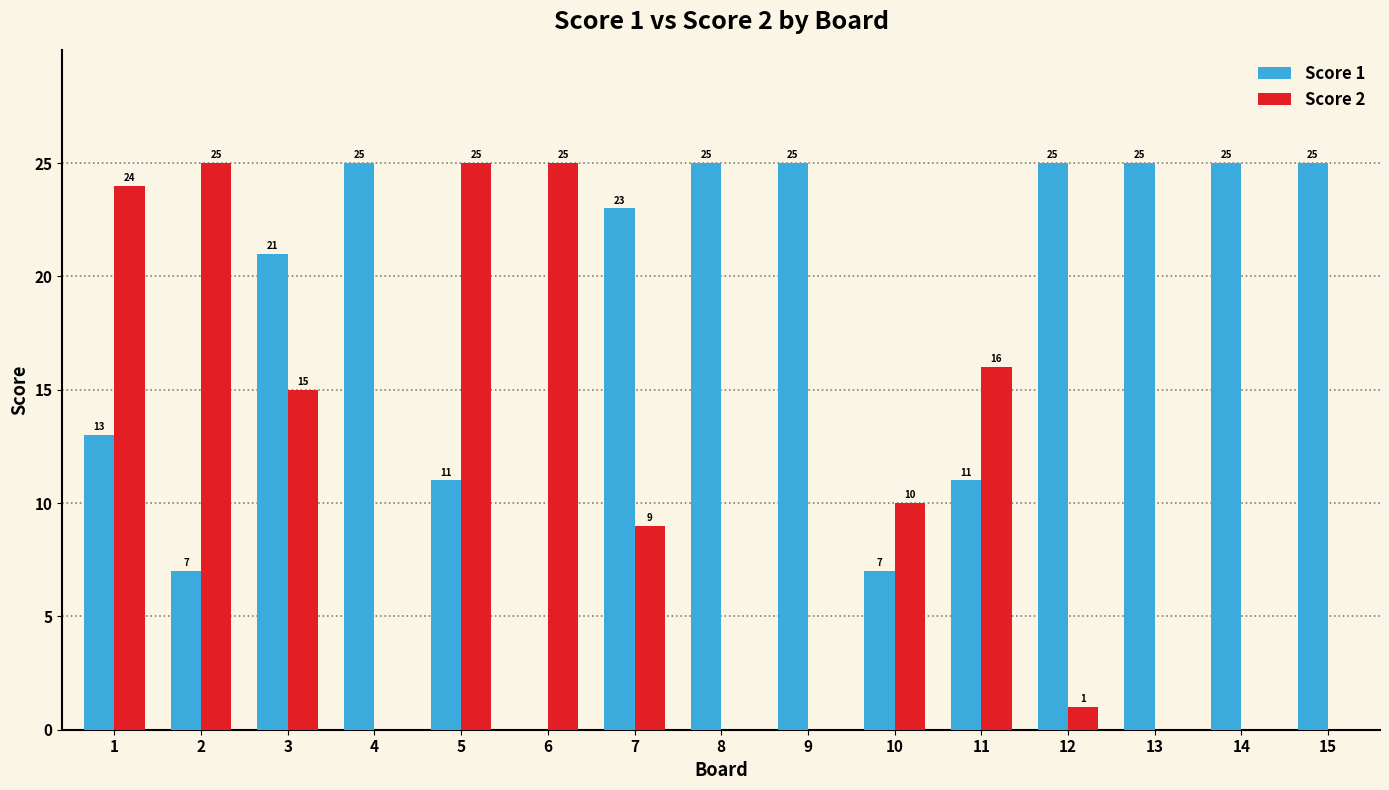

Is the value of Score 1 at 10 greater than the value of Score 2 at 14?

Yes